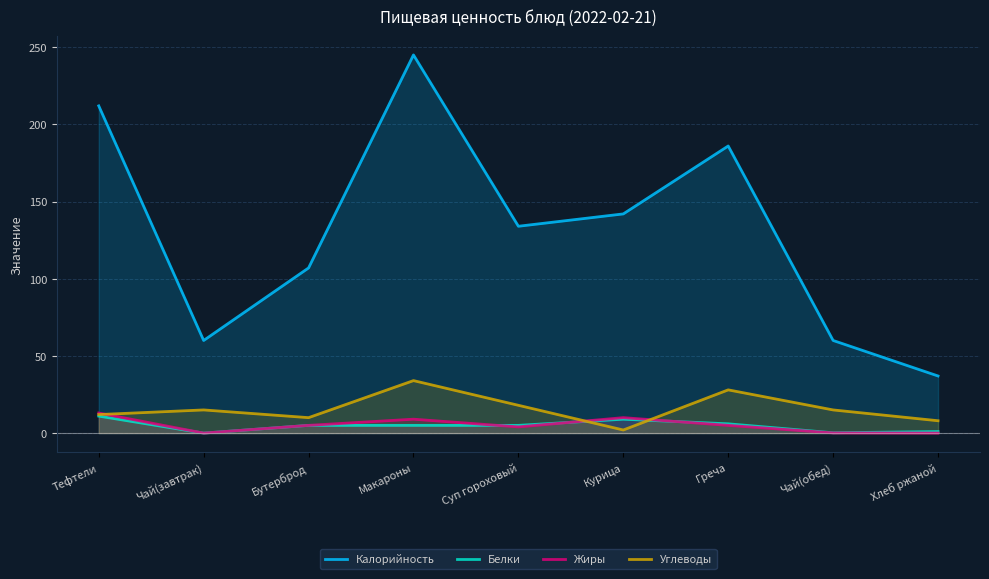

What is the sum of all Углеводы values?

142.0